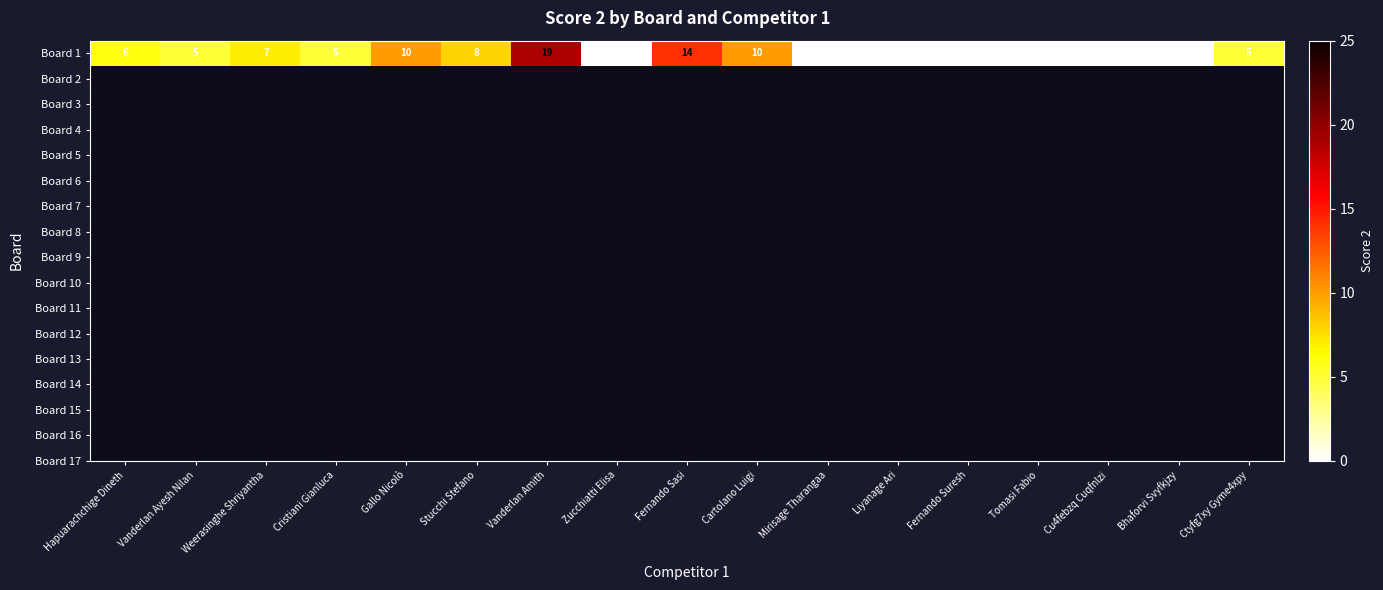

Which has a higher value, Hapuarachchige Dineth or Cristiani Gianluca?

Hapuarachchige Dineth